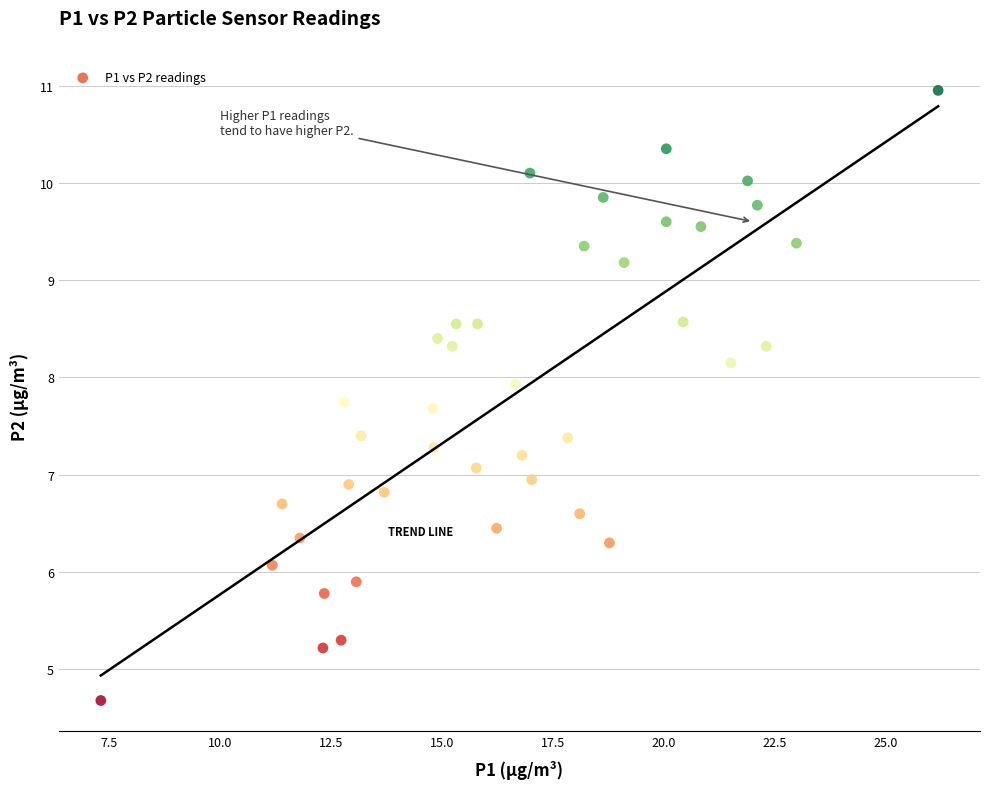

What is the range of X values (max minus min)?

18.9